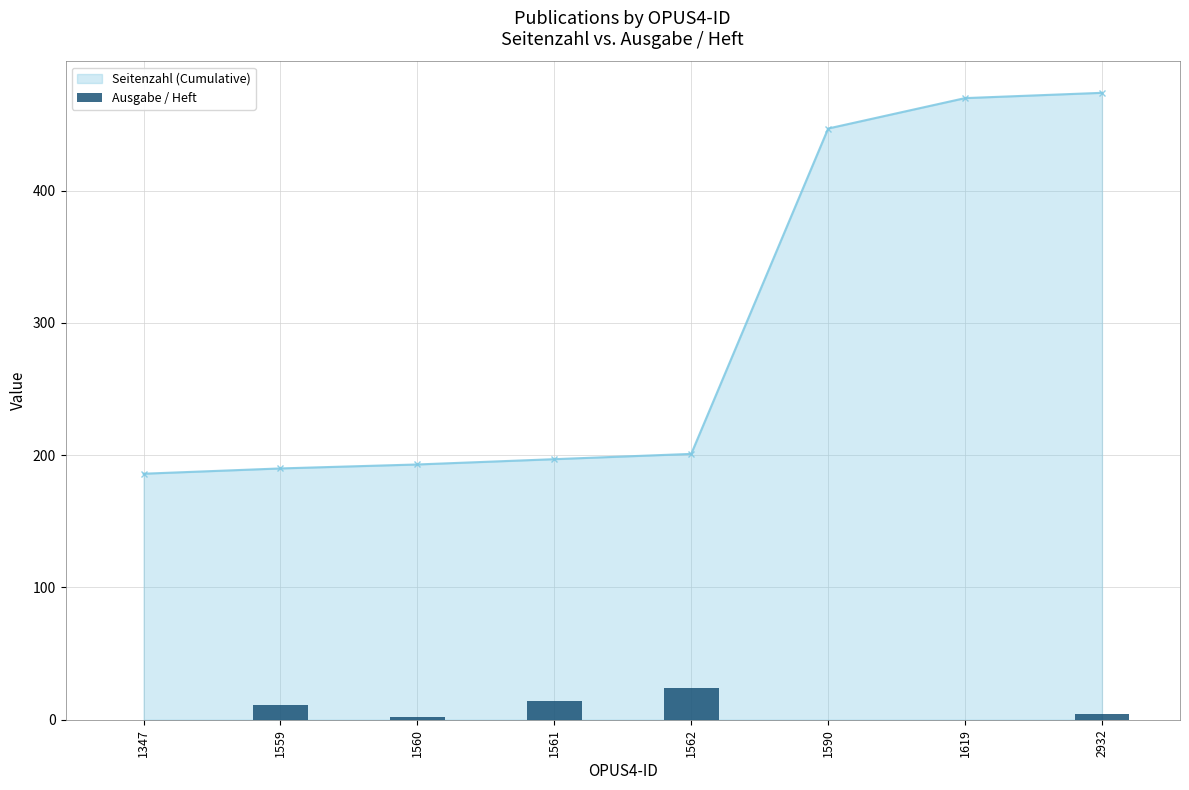

What value does the data have at 1559, to the nearest 5?

10